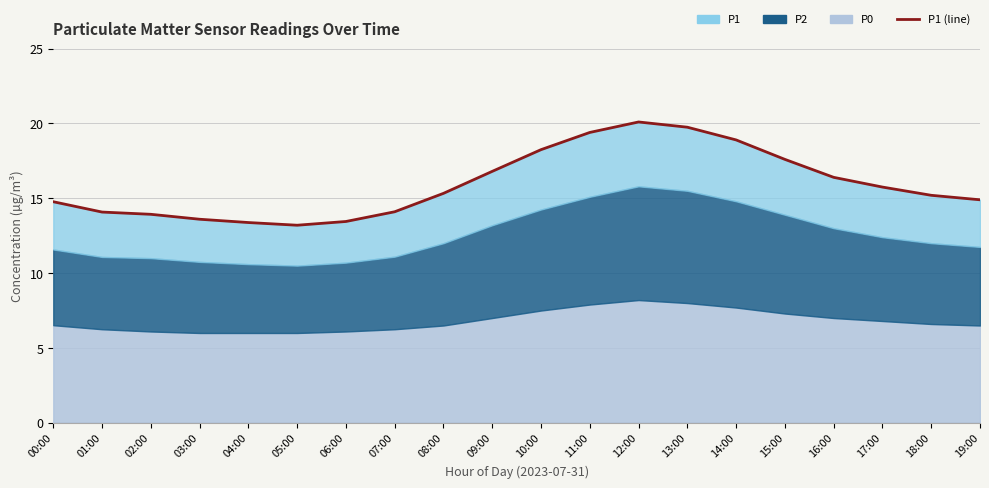

How many points are higher than both their immediate neighbors (excluding endpoints)?

1